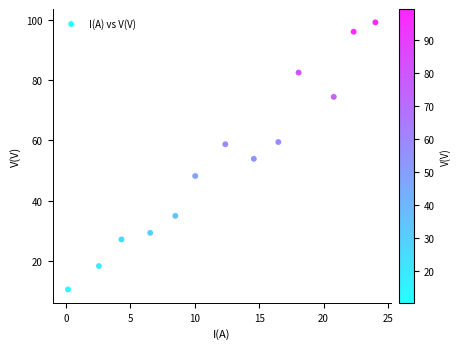

What is the range of Y values (max minus min)?

88.7